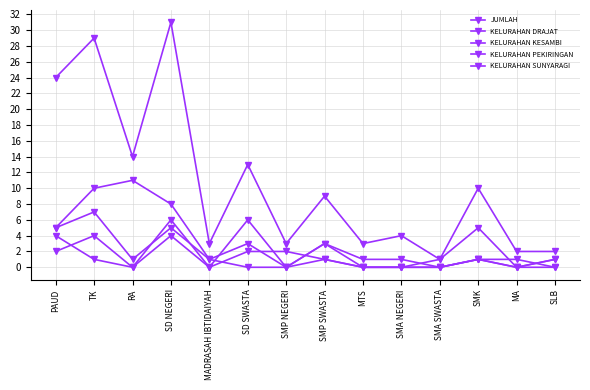

What position from the right is SMP NEGERI?

8